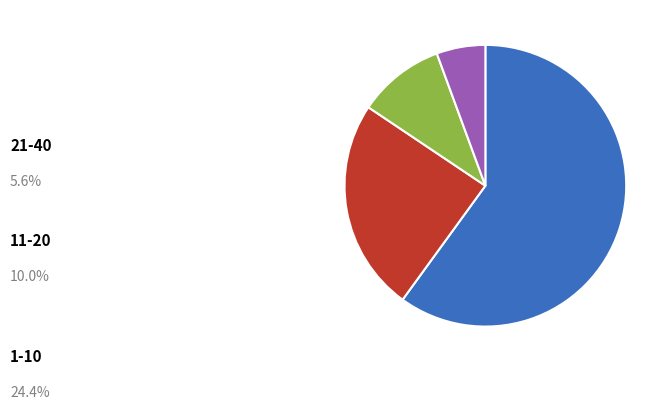

Which has a higher value, 11-20 or 21-40?

11-20